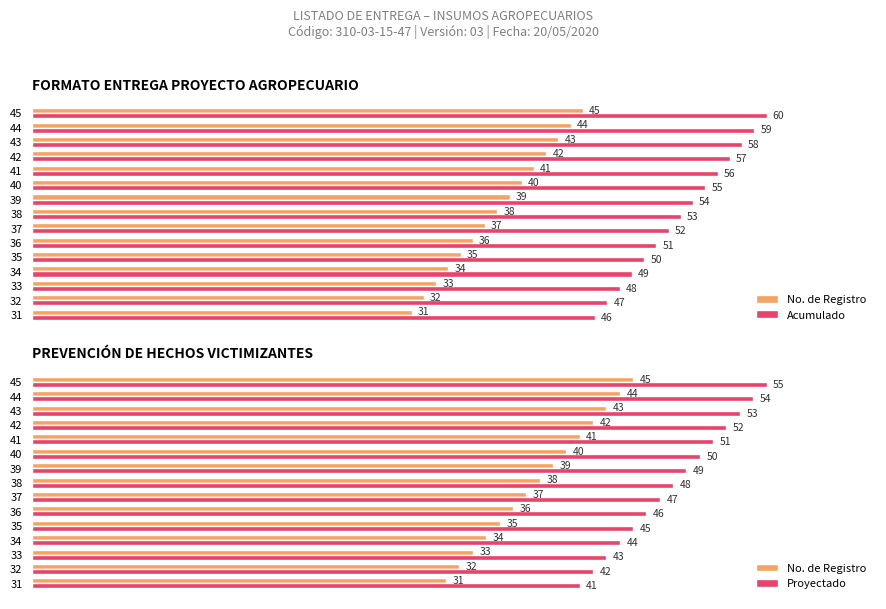

List the series in order of their overall mean, lowest first.

No. de Registro, Proyectado, Acumulado